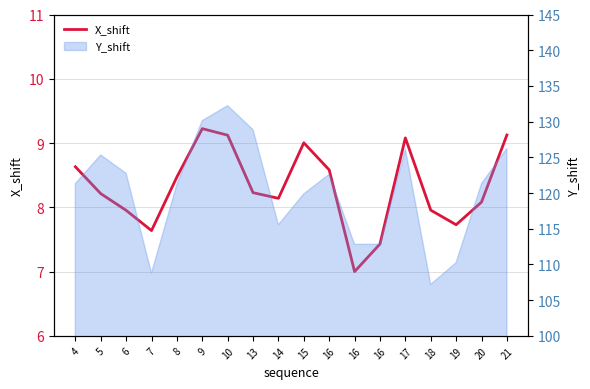

What is the ratio of the value at 16 to the value at 9?

0.9